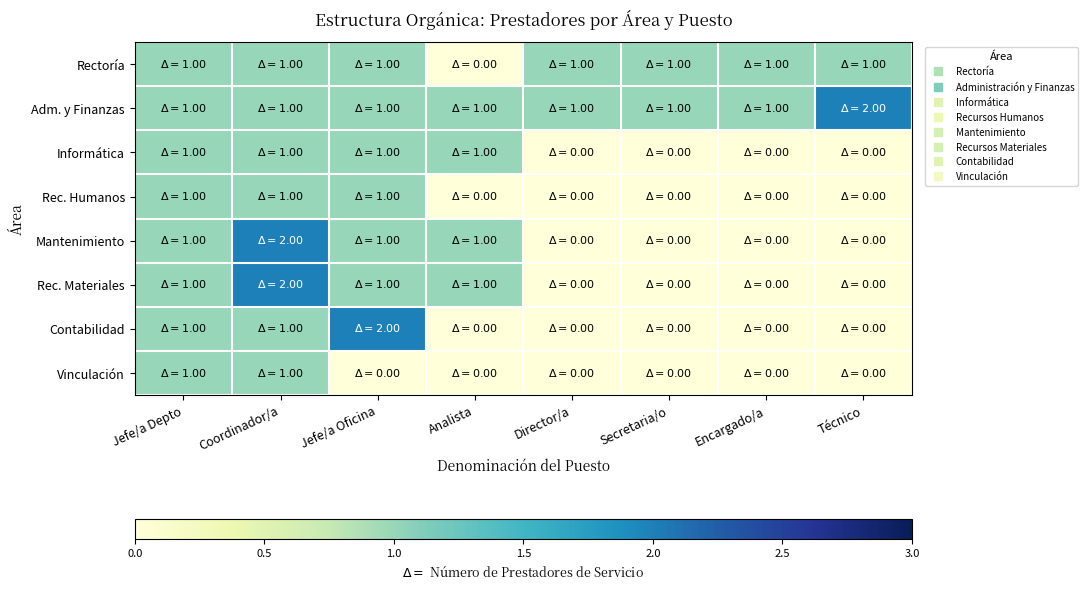

Reading right to left, transcribe all the data shown in this chart.

Rectoría: Técnico=1	Encargado/a=1	Secretaria/o=1	Director/a=1	Analista=0	Jefe/a Oficina=1	Coordinador/a=1	Jefe/a Depto=1
Adm. y Finanzas: Técnico=2	Encargado/a=1	Secretaria/o=1	Director/a=1	Analista=1	Jefe/a Oficina=1	Coordinador/a=1	Jefe/a Depto=1
Informática: Técnico=0	Encargado/a=0	Secretaria/o=0	Director/a=0	Analista=1	Jefe/a Oficina=1	Coordinador/a=1	Jefe/a Depto=1
Rec. Humanos: Técnico=0	Encargado/a=0	Secretaria/o=0	Director/a=0	Analista=0	Jefe/a Oficina=1	Coordinador/a=1	Jefe/a Depto=1
Mantenimiento: Técnico=0	Encargado/a=0	Secretaria/o=0	Director/a=0	Analista=1	Jefe/a Oficina=1	Coordinador/a=2	Jefe/a Depto=1
Rec. Materiales: Técnico=0	Encargado/a=0	Secretaria/o=0	Director/a=0	Analista=1	Jefe/a Oficina=1	Coordinador/a=2	Jefe/a Depto=1
Contabilidad: Técnico=0	Encargado/a=0	Secretaria/o=0	Director/a=0	Analista=0	Jefe/a Oficina=2	Coordinador/a=1	Jefe/a Depto=1
Vinculación: Técnico=0	Encargado/a=0	Secretaria/o=0	Director/a=0	Analista=0	Jefe/a Oficina=0	Coordinador/a=1	Jefe/a Depto=1